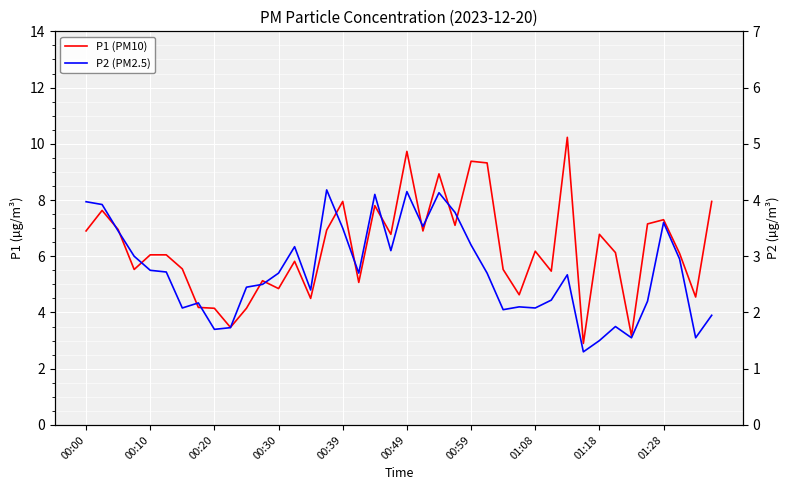

Is the value of P2 (PM2.5) at 30 greater than the value of P1 (PM10) at 33?

No